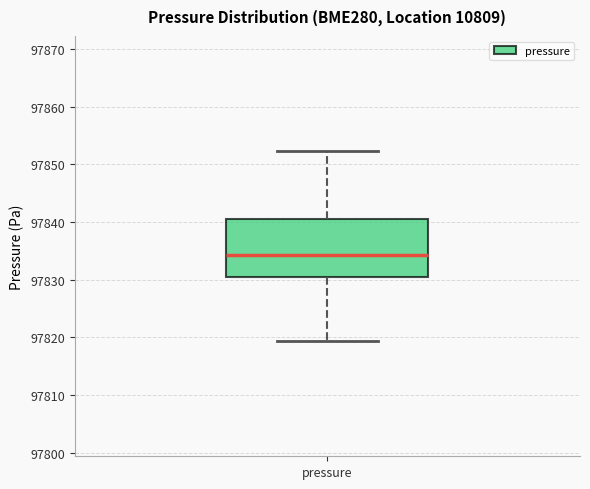

Where does the lower whisker of the box for pressure end on the y-axis? The values are not printed on the chart, so give them approximately, as read against the axis.

97819